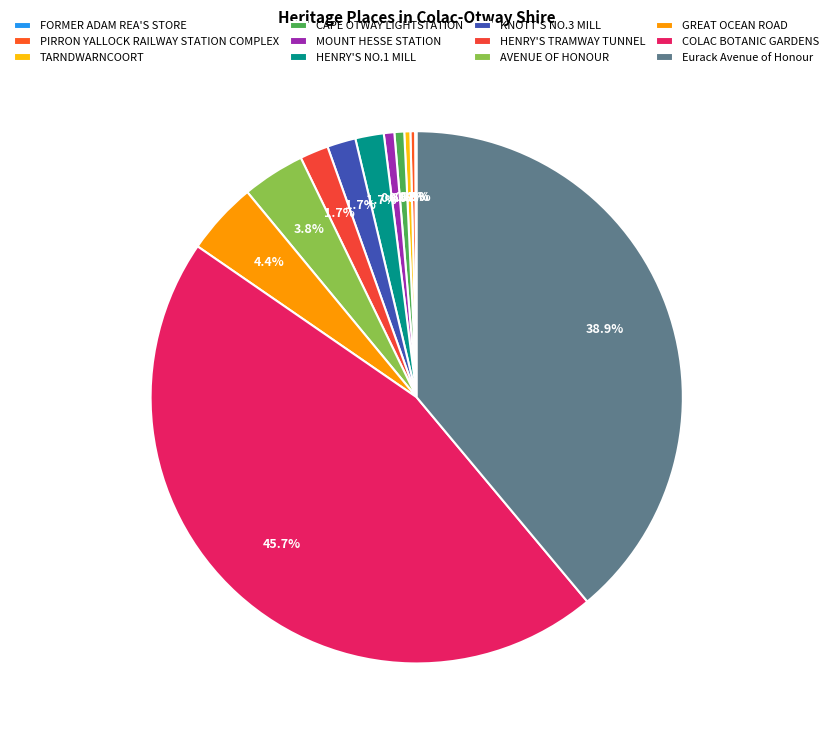

What is the ratio of the value at FORMER ADAM REA'S STORE to the value at PIRRON YALLOCK RAILWAY STATION COMPLEX?

0.3